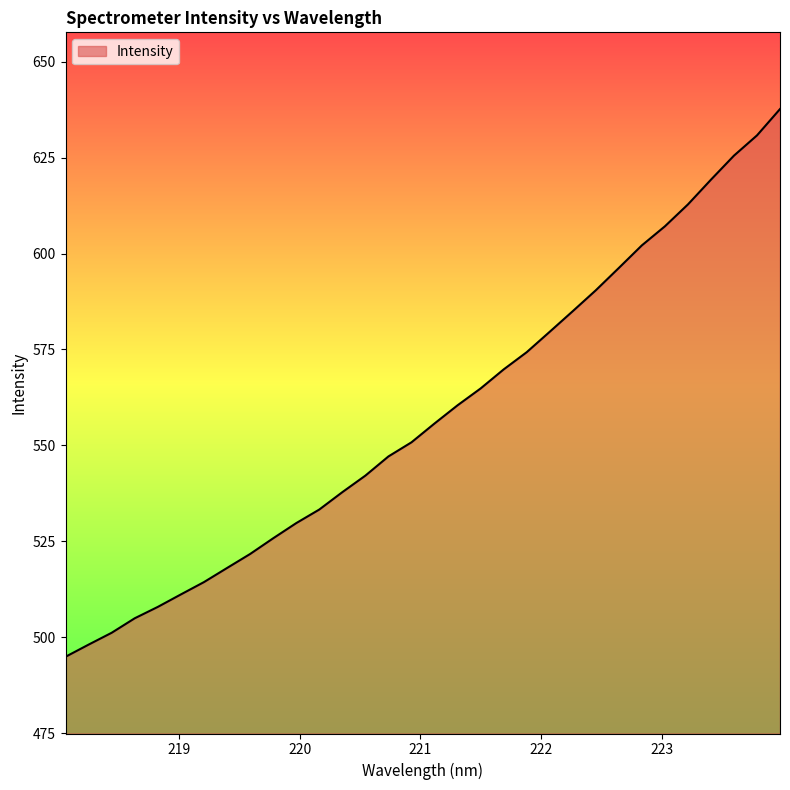

What is the minimum value shown in the chart?

494.9